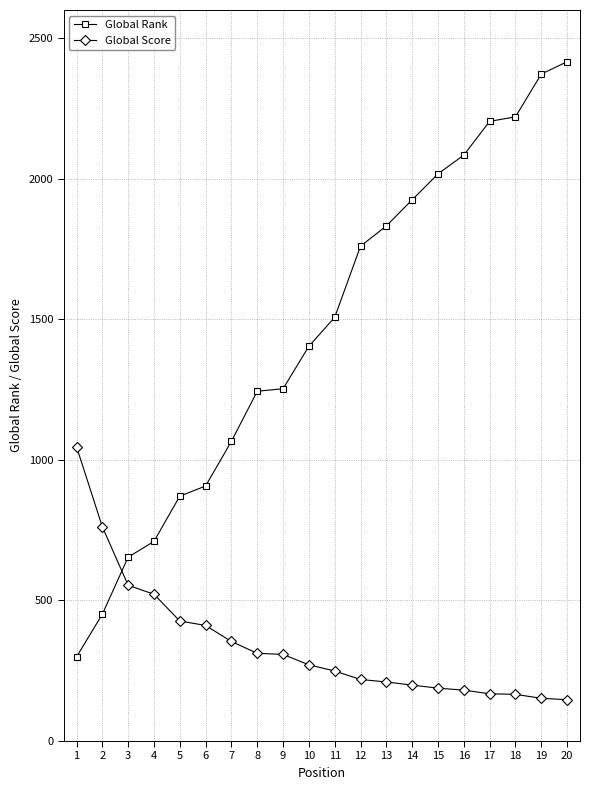

Rank the series by their maximum value, from lowest to highest.

Global Score, Global Rank